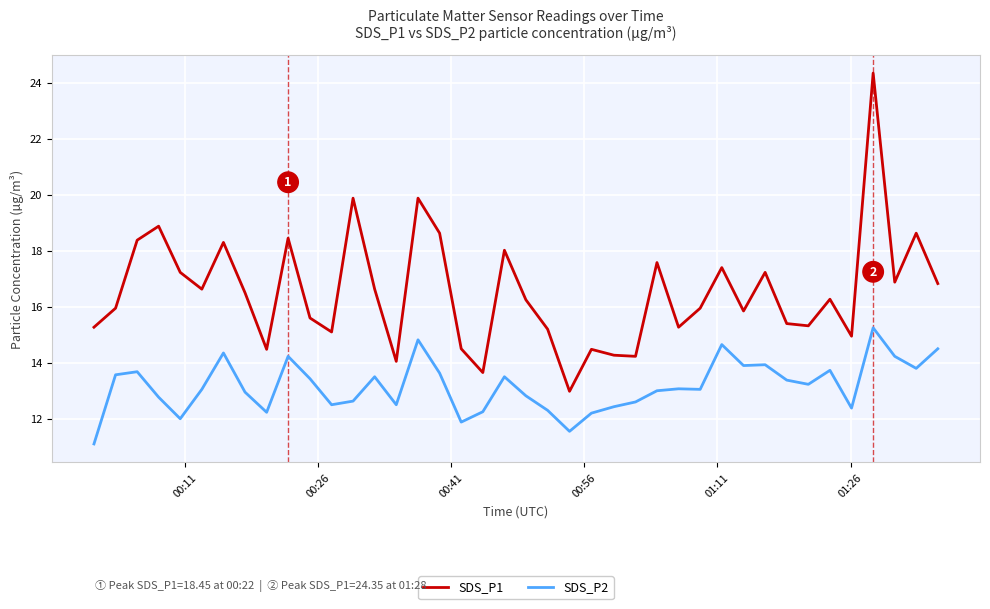

True or false: SDS_P1 and SDS_P2 intersect in this chart.

False